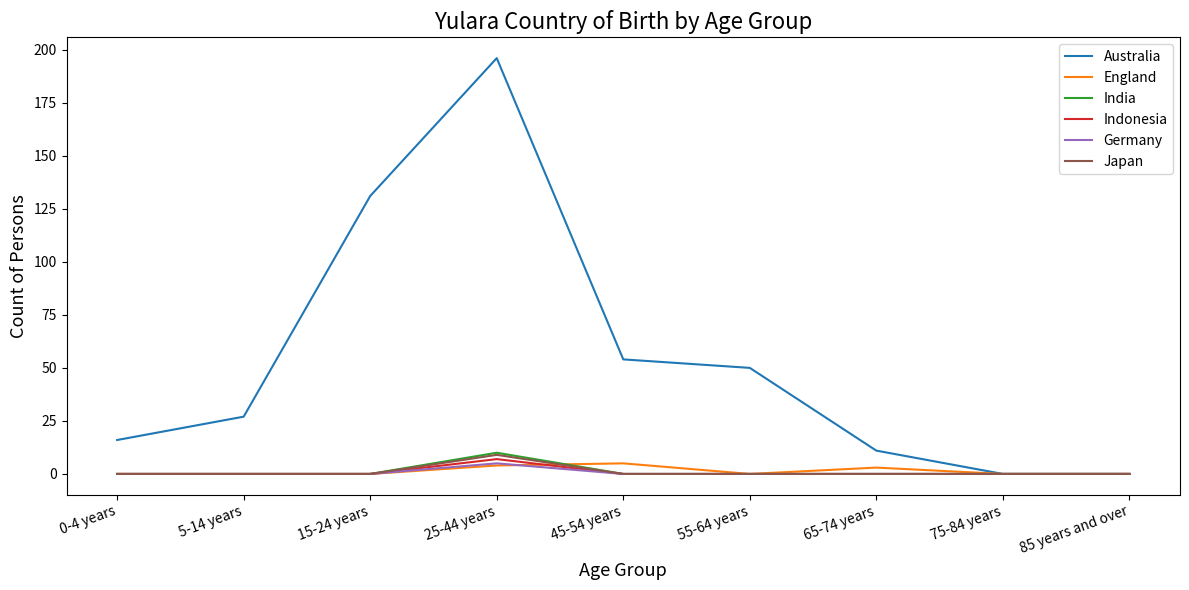

Reading left to right, what are all the values shown in this chart?

Australia: 16	27	131	196	54	50	11	0	0
England: 0	0	0	4	5	0	3	0	0
India: 0	0	0	10	0	0	0	0	0
Indonesia: 0	0	0	7	0	0	0	0	0
Germany: 0	0	0	5	0	0	0	0	0
Japan: 0	0	0	9	0	0	0	0	0